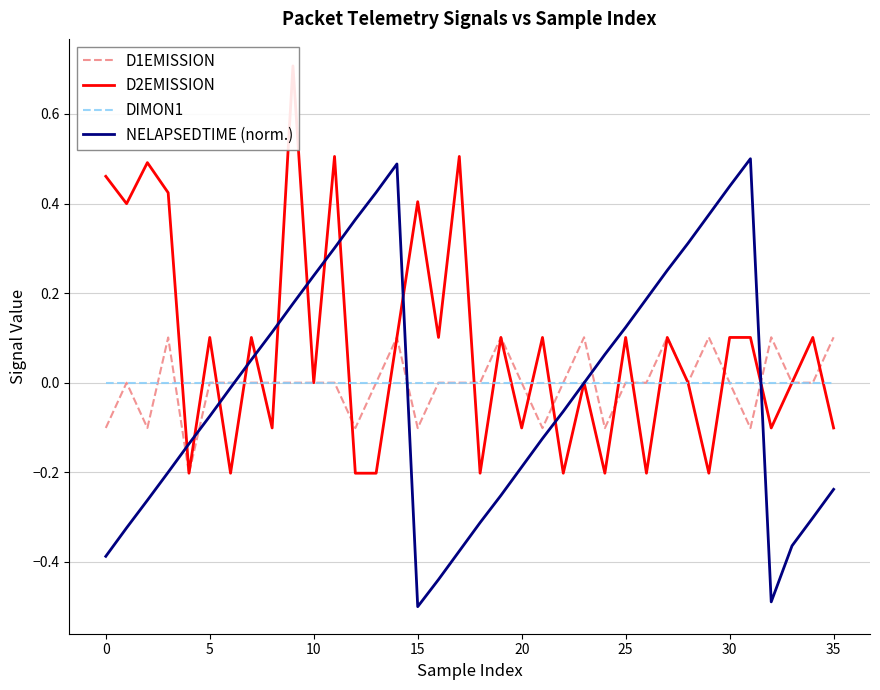

Which series changed the most between 22 and 26?

NELAPSEDTIME (norm.)